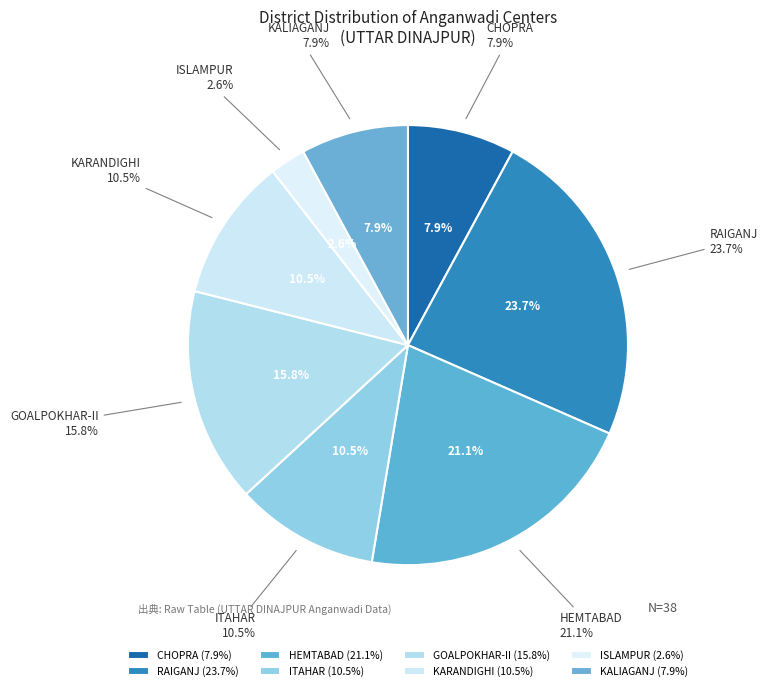

What is the change in value from GOALPOKHAR-II to KALIAGANJ?

-3